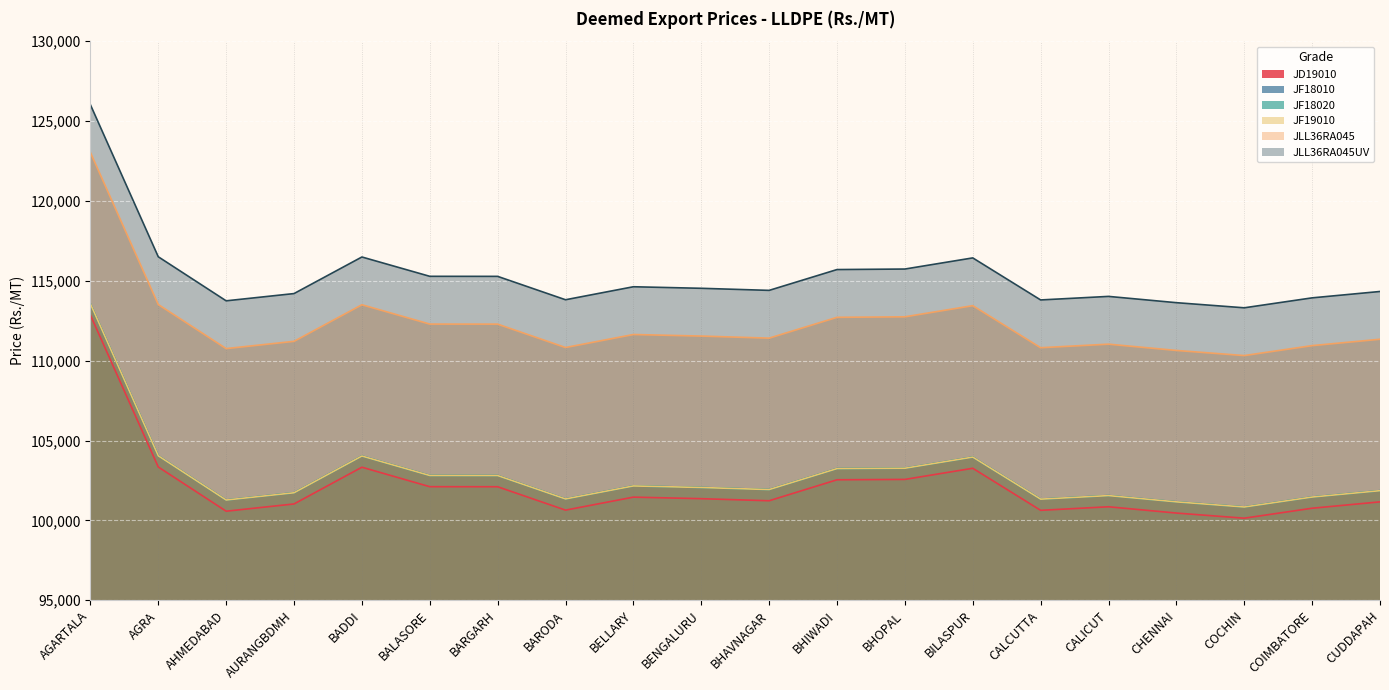

Reading right to left, list all the values displayed in this chart.

JD19010: CUDDAPAH=101161	COIMBATORE=100762	COCHIN=100139	CHENNAI=100460	CALICUT=100853	CALCUTTA=100631	BILASPUR=103263	BHOPAL=102566	BHIWADI=102543	BHAVNAGAR=101230	BENGALURU=101360	BELLARY=101457	BARODA=100643	BARGARH=102107	BALASORE=102110	BADDI=103330	AURANGBDMH=101030	AHMEDABAD=100576	AGRA=103344	AGARTALA=112854
JF18010: CUDDAPAH=101861	COIMBATORE=101462	COCHIN=100839	CHENNAI=101160	CALICUT=101553	CALCUTTA=101331	BILASPUR=103963	BHOPAL=103266	BHIWADI=103243	BHAVNAGAR=101930	BENGALURU=102060	BELLARY=102157	BARODA=101343	BARGARH=102807	BALASORE=102810	BADDI=104030	AURANGBDMH=101730	AHMEDABAD=101276	AGRA=104044	AGARTALA=113554
JF18020: CUDDAPAH=101861	COIMBATORE=101462	COCHIN=100839	CHENNAI=101160	CALICUT=101553	CALCUTTA=101331	BILASPUR=103963	BHOPAL=103266	BHIWADI=103243	BHAVNAGAR=101930	BENGALURU=102060	BELLARY=102157	BARODA=101343	BARGARH=102807	BALASORE=102810	BADDI=104030	AURANGBDMH=101730	AHMEDABAD=101276	AGRA=104044	AGARTALA=113554
JF19010: CUDDAPAH=101861	COIMBATORE=101462	COCHIN=100839	CHENNAI=101160	CALICUT=101553	CALCUTTA=101331	BILASPUR=103963	BHOPAL=103266	BHIWADI=103243	BHAVNAGAR=101930	BENGALURU=102060	BELLARY=102157	BARODA=101343	BARGARH=102807	BALASORE=102810	BADDI=104030	AURANGBDMH=101730	AHMEDABAD=101276	AGRA=104044	AGARTALA=113554
JLL36RA045: CUDDAPAH=111341	COIMBATORE=110942	COCHIN=110319	CHENNAI=110640	CALICUT=111033	CALCUTTA=110811	BILASPUR=113443	BHOPAL=112746	BHIWADI=112713	BHAVNAGAR=111410	BENGALURU=111540	BELLARY=111637	BARODA=110823	BARGARH=112287	BALASORE=112290	BADDI=113500	AURANGBDMH=111210	AHMEDABAD=110756	AGRA=113514	AGARTALA=123034
JLL36RA045UV: CUDDAPAH=114331	COIMBATORE=113932	COCHIN=113309	CHENNAI=113630	CALICUT=114023	CALCUTTA=113801	BILASPUR=116433	BHOPAL=115736	BHIWADI=115703	BHAVNAGAR=114400	BENGALURU=114530	BELLARY=114627	BARODA=113813	BARGARH=115277	BALASORE=115280	BADDI=116490	AURANGBDMH=114200	AHMEDABAD=113746	AGRA=116504	AGARTALA=126024